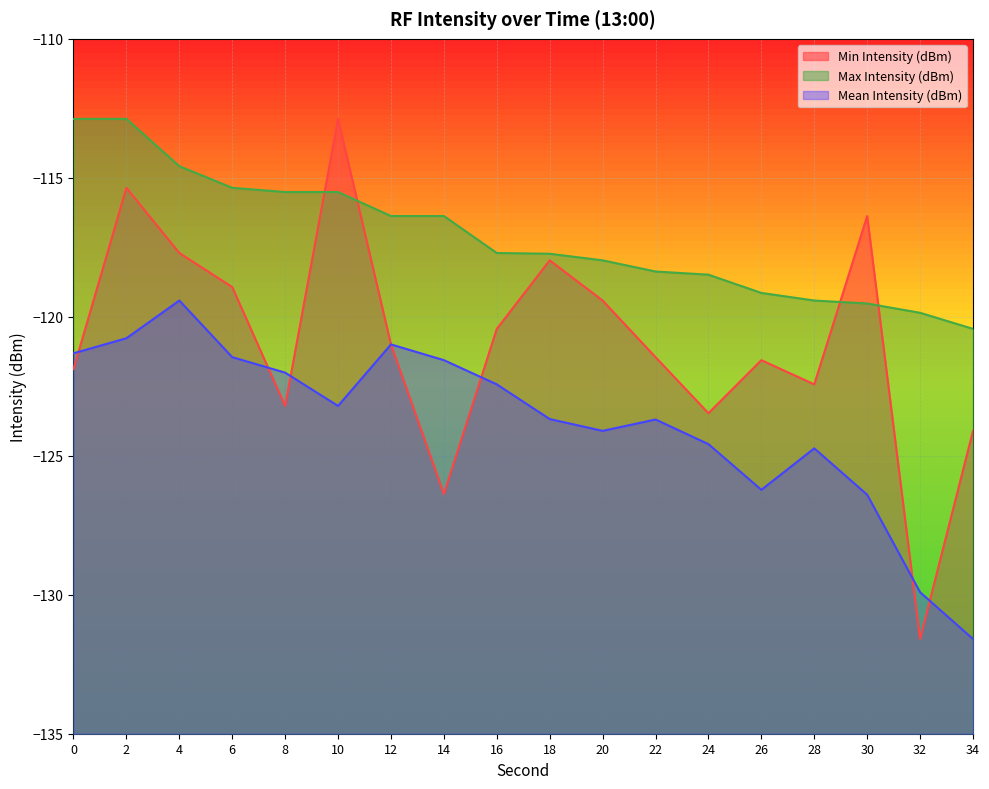

Which series has the largest total across all categories?

Max Intensity (dBm)